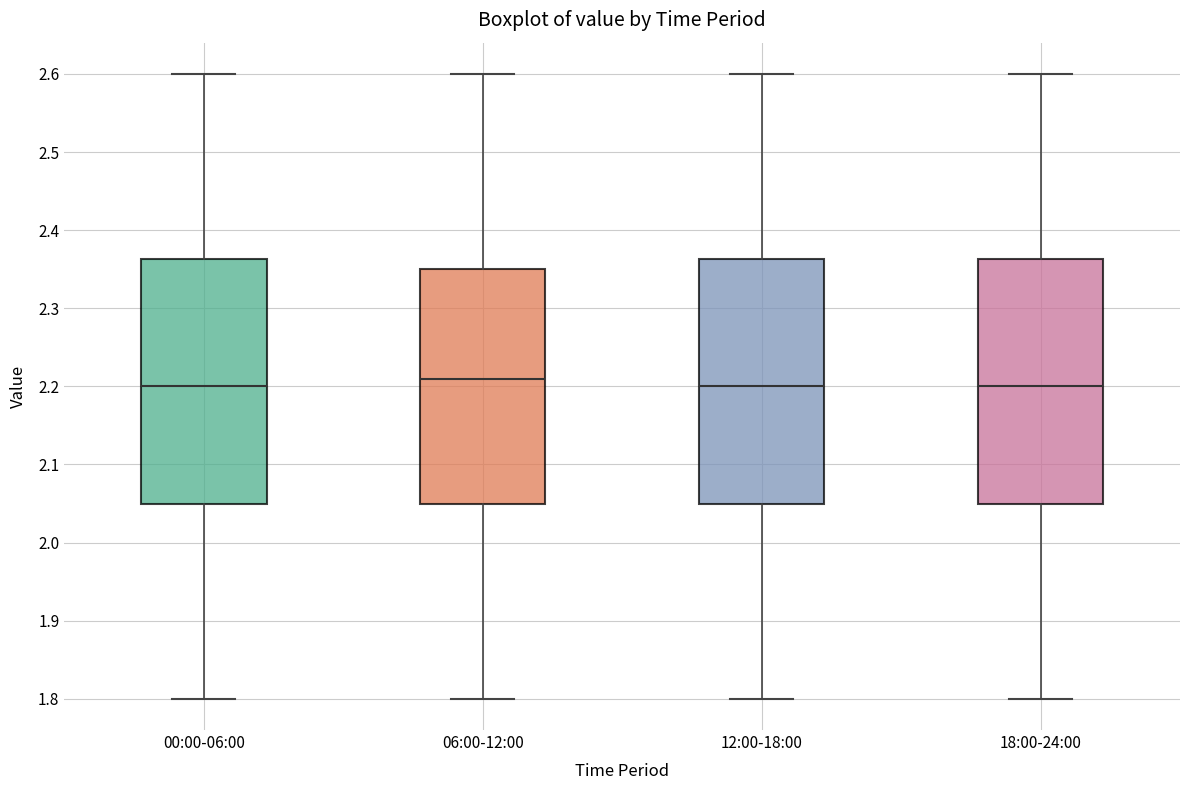

Reading left to right, read every box against the y-axis: the position of its median line, the range the box covers, and the ends of its whiskers. The values are not printed on the chart, so give them approximately, as read against the axis.

00:00-06:00: median 2.20, box 2.05 to 2.36, whiskers 1.80 to 2.60
06:00-12:00: median 2.21, box 2.05 to 2.35, whiskers 1.80 to 2.60
12:00-18:00: median 2.20, box 2.05 to 2.36, whiskers 1.80 to 2.60
18:00-24:00: median 2.20, box 2.05 to 2.36, whiskers 1.80 to 2.60